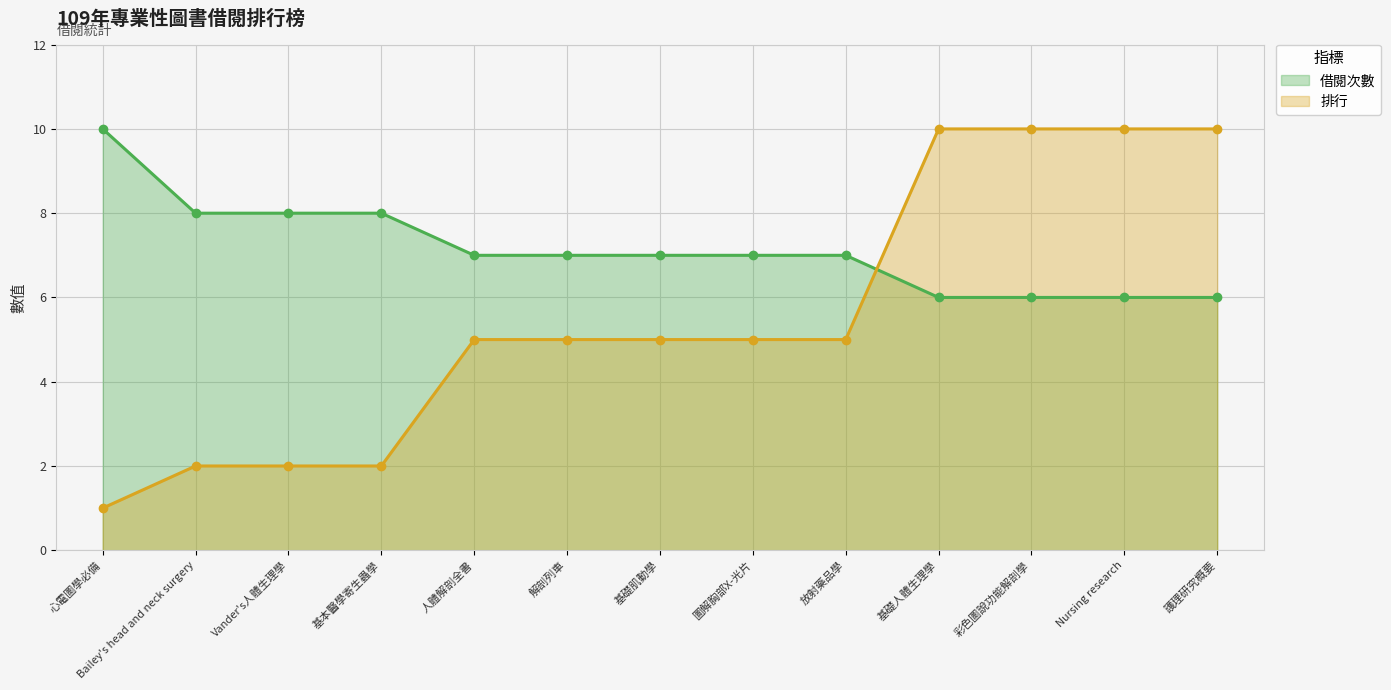

The value of 借閱次數 (line) at Vander's人體生理學 is 11. True or false?

False